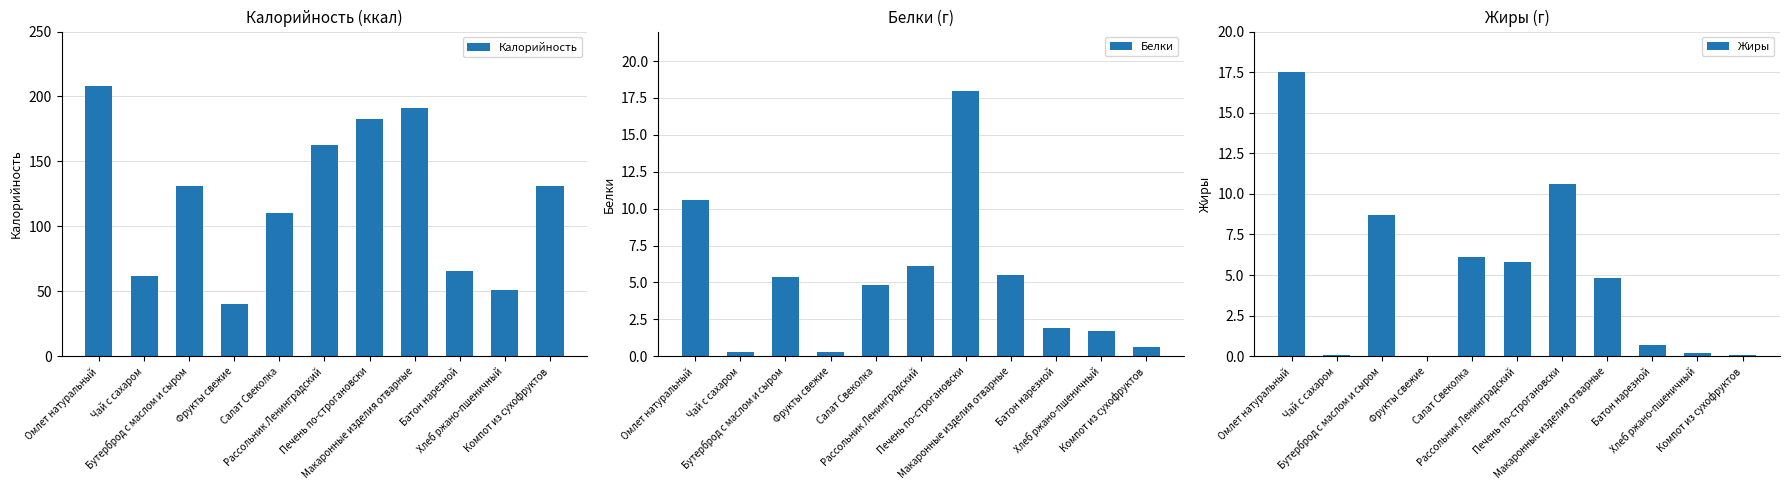

What is the sum of the Белки values at Чай с сахаром and Салат Свеколка?

5.1